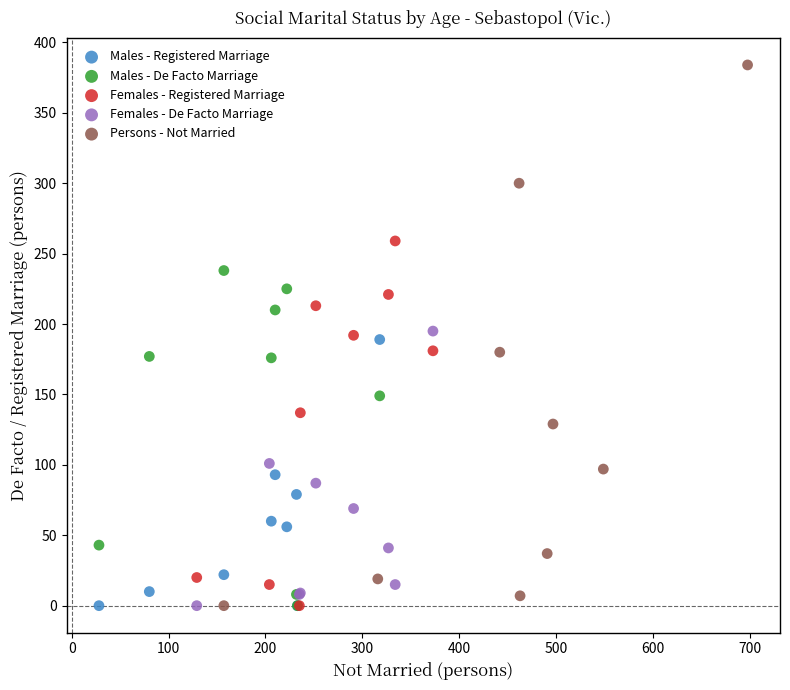

Which series has the largest Y range (max minus min)?

Persons - Not Married